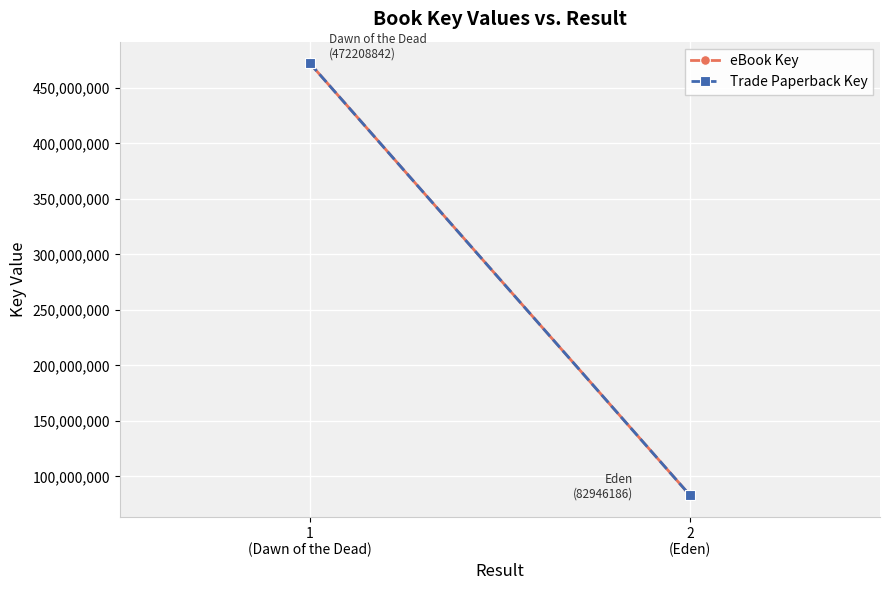

What is the value of the eBook Key point at the 1st from the left?

472208842